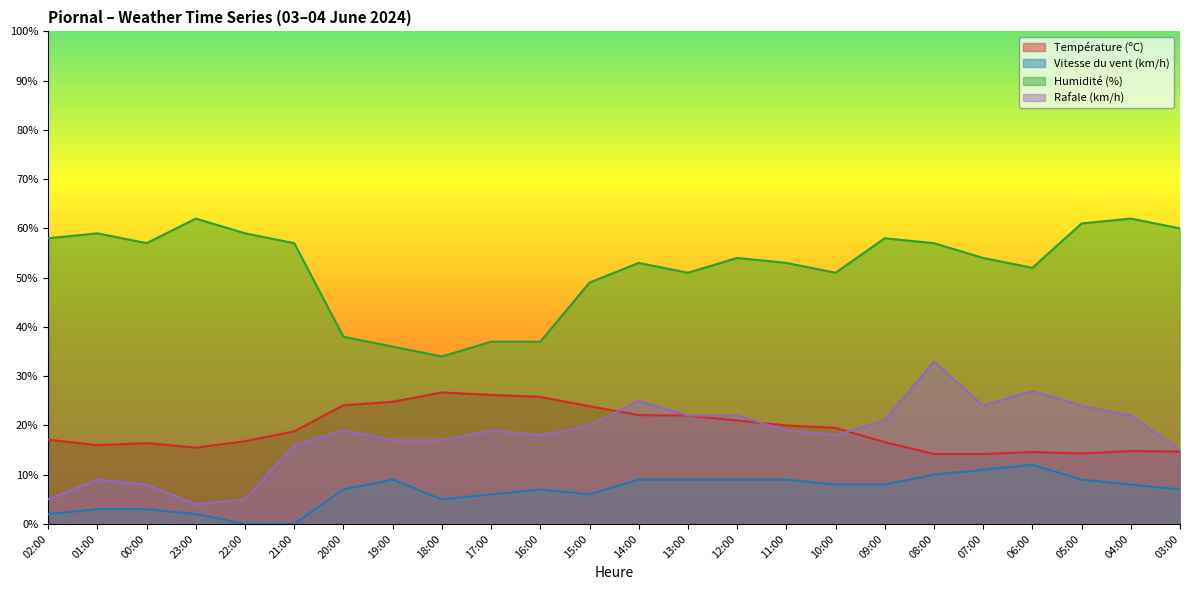

Which category has the lowest value in the Vitesse du vent (km/h) series?

22:00